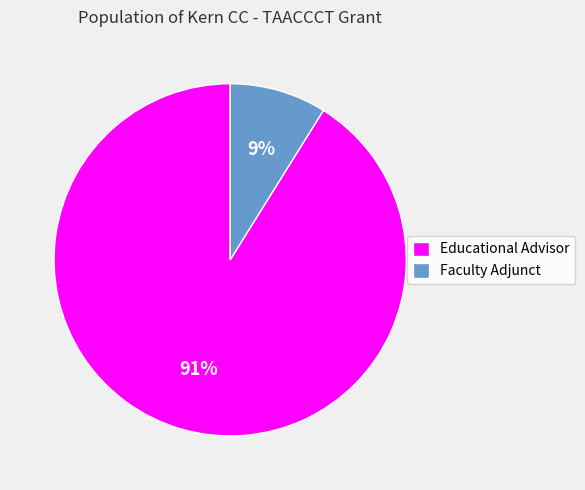

To the nearest percent, what is the average slice percentage?

50%